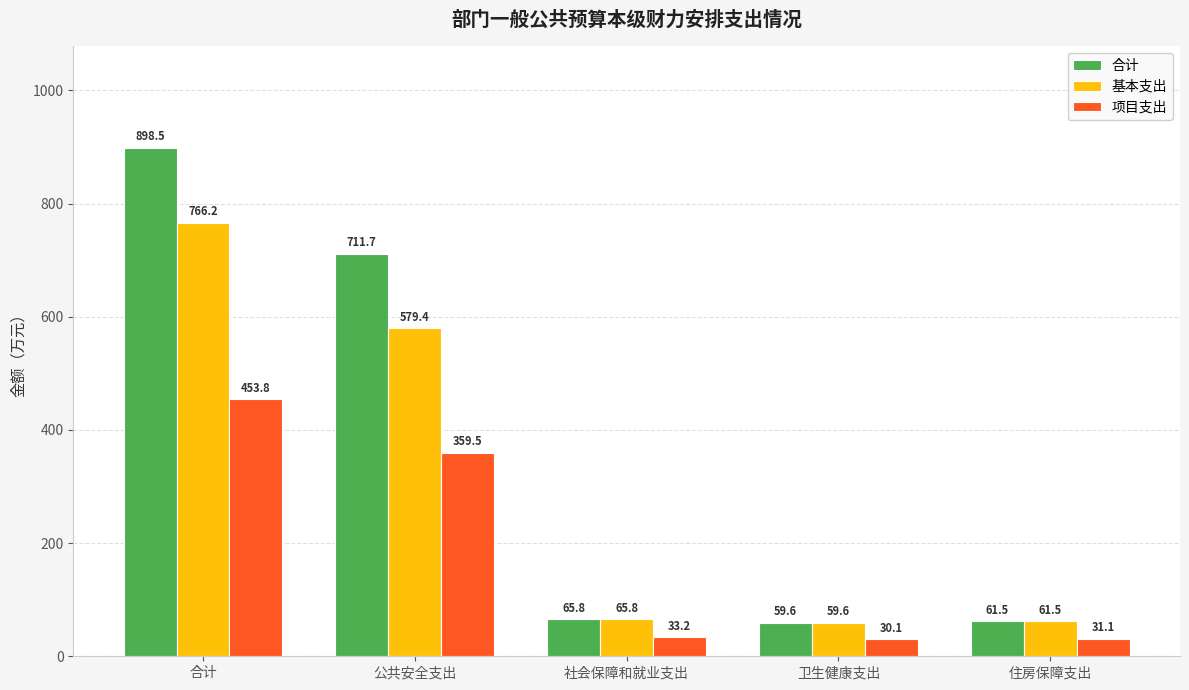

What position from the right is 住房保障支出?

1